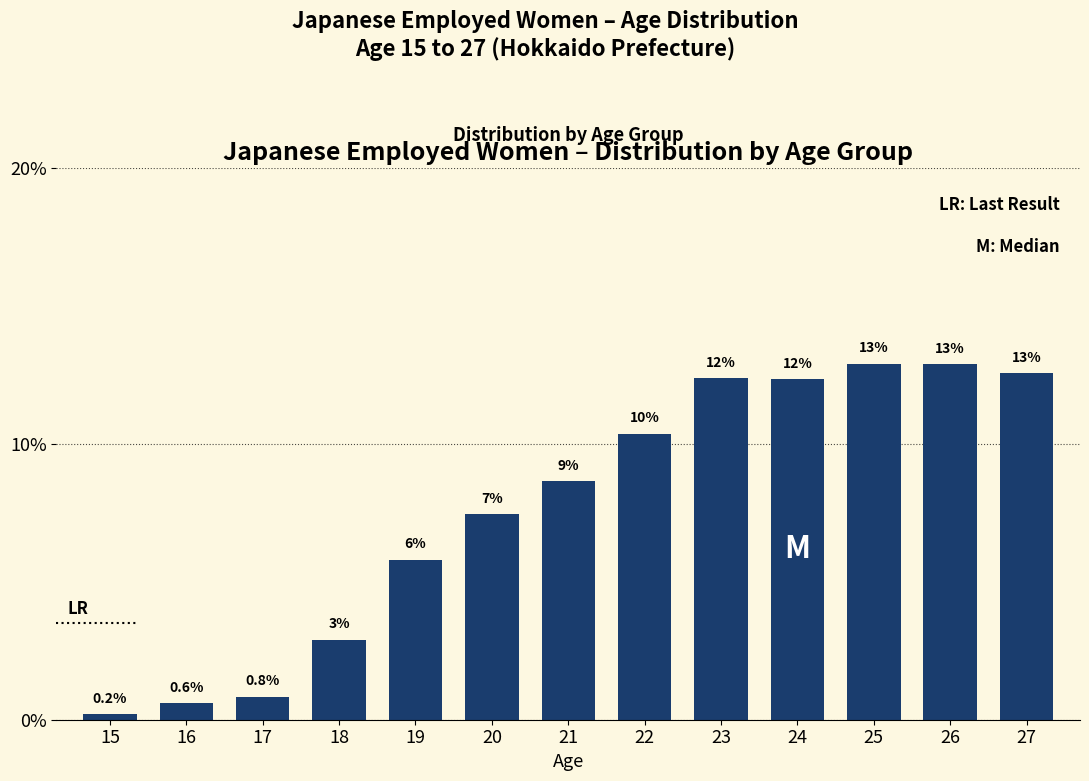

Does the chart contain any negative values?

No